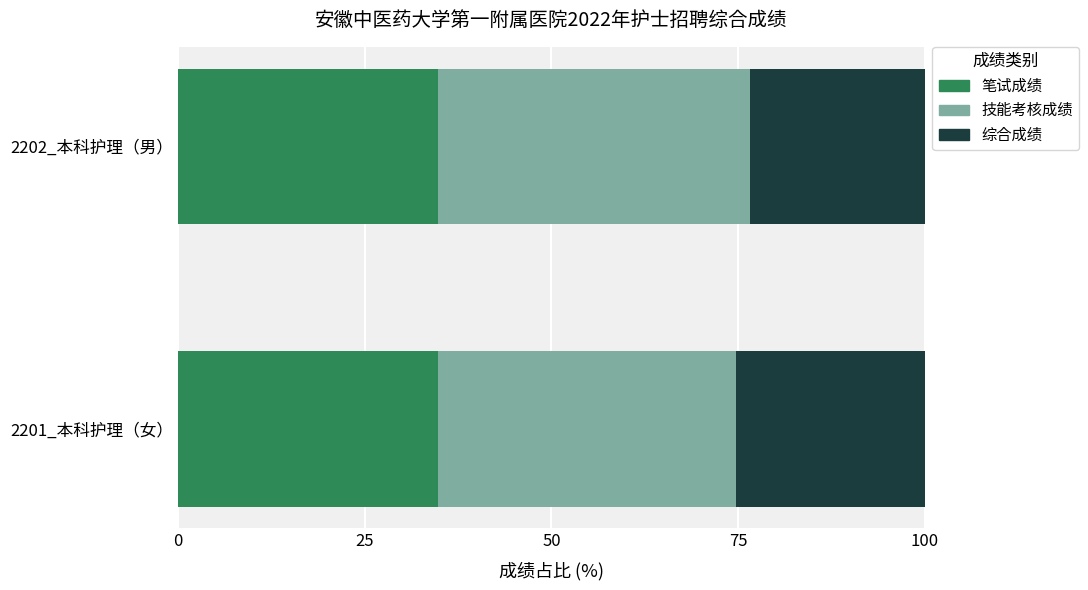

Is it true that 笔试成绩 equals 55.7 at 2202_本科护理（男）?

False